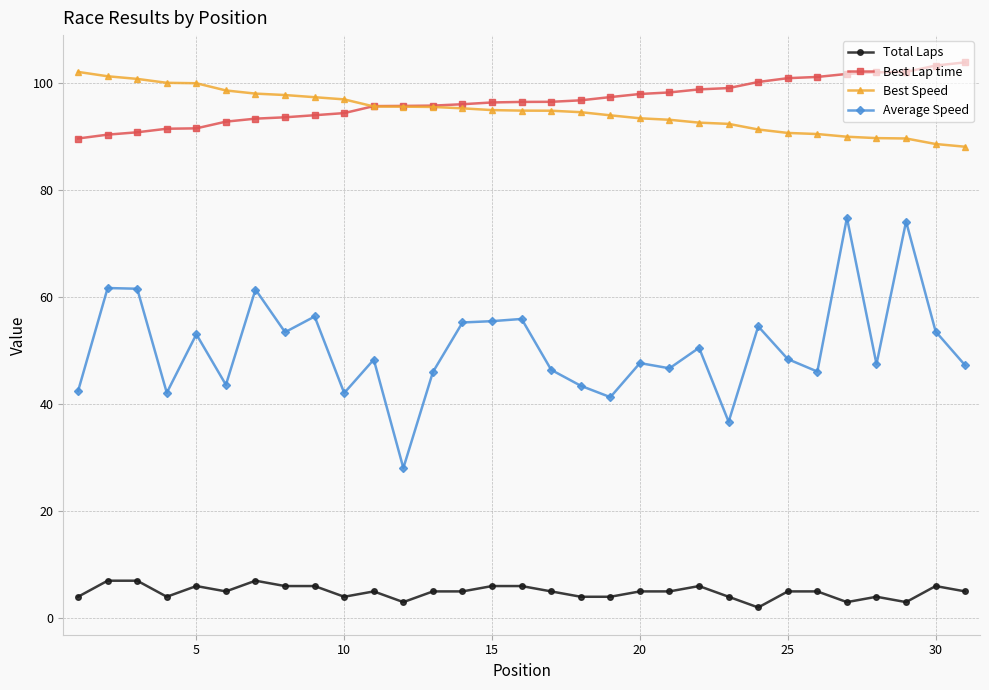

What is the greatest value displayed?

103.8